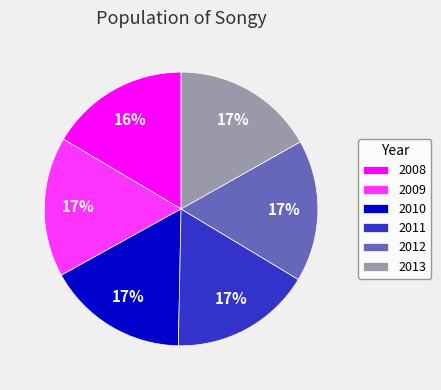

To the nearest percent, what portion does 2013 represent?

17%